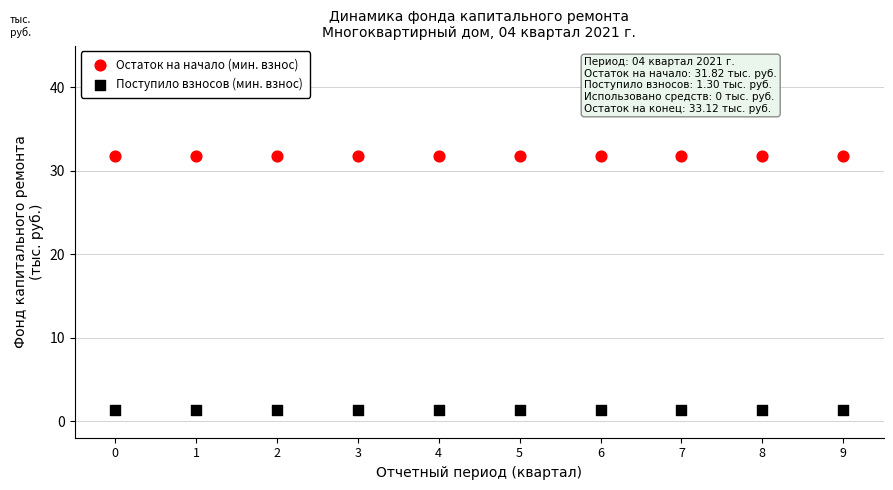

Which series reaches the maximum Y coordinate?

Остаток на начало (мин. взнос)